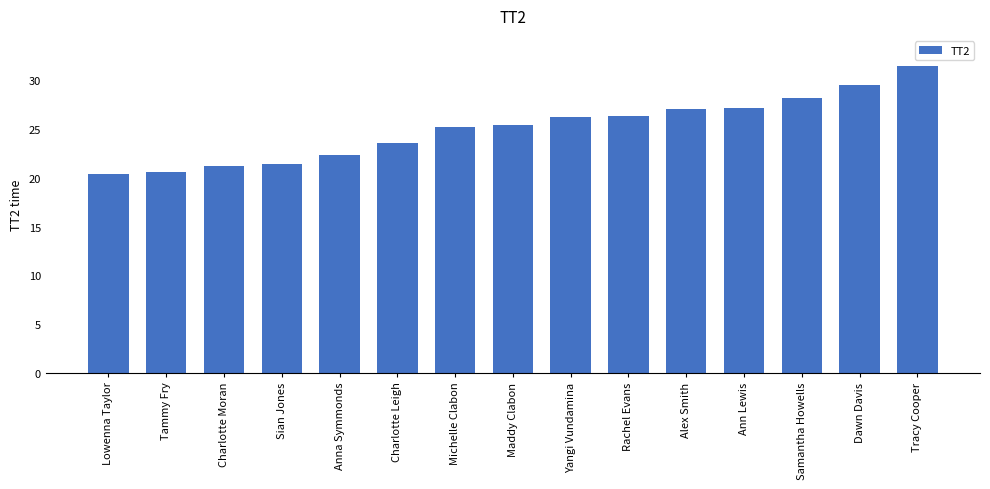

How many bars are there in total?

15